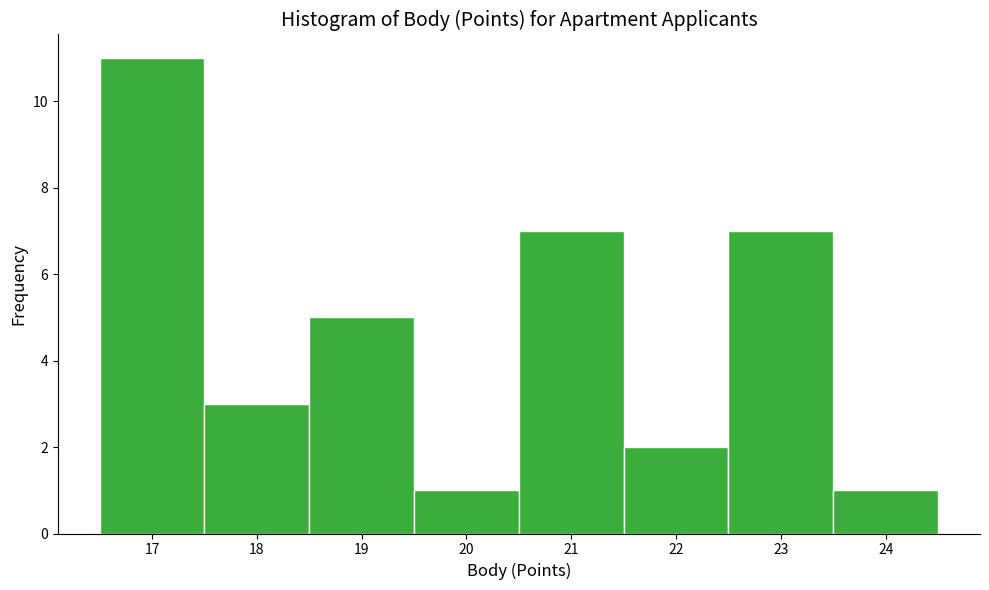

Reading left to right, list every bar in this chart as the range it spans on the x-axis followed by its height. The values are not printed on the chart, so give them approximately, as read against the axis.

16.5 to 17.5: 11
17.5 to 18.5: 3
18.5 to 19.5: 5
19.5 to 20.5: 1
20.5 to 21.5: 7
21.5 to 22.5: 2
22.5 to 23.5: 7
23.5 to 24.5: 1